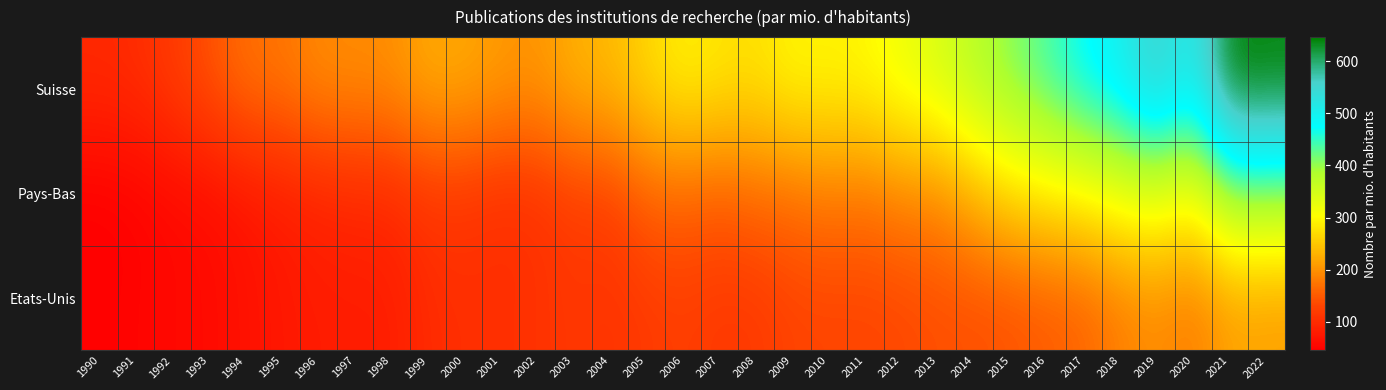

How many data points does each series have?

33